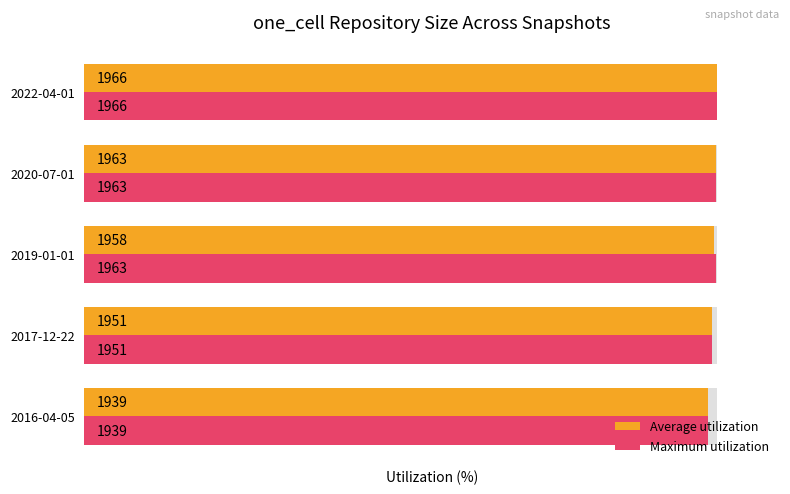

What is the value of the Average utilization bar at the 5th from the left?

100.0